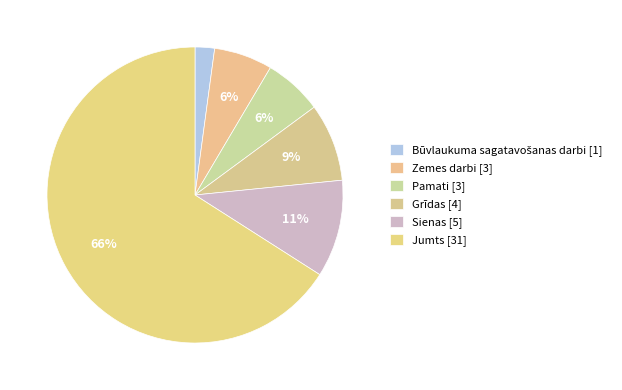

Which slice represents more than half of the pie?

Jumts